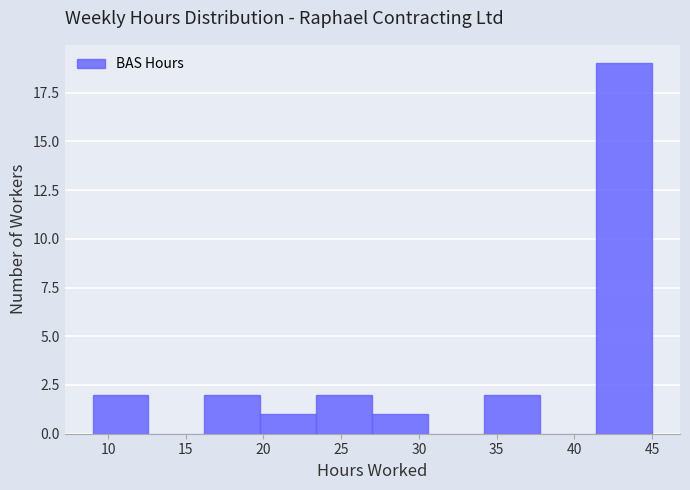

Reading left to right, transcribe this chart: for each bar, give the range it covers on the x-axis and its height. Neither the bar edges nor the heights are printed on the chart, so give them approximately, as read against the axes.

9.0 to 12.6: 2
12.6 to 16.2: 0
16.2 to 19.8: 2
19.8 to 23.4: 1
23.4 to 27.0: 2
27.0 to 30.6: 1
30.6 to 34.2: 0
34.2 to 37.8: 2
37.8 to 41.4: 0
41.4 to 45.0: 19